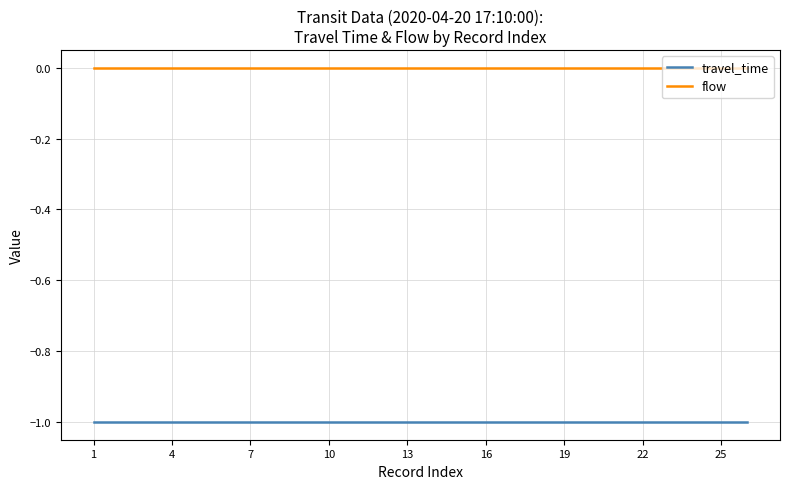

List the series in order of their overall mean, highest first.

flow, travel_time